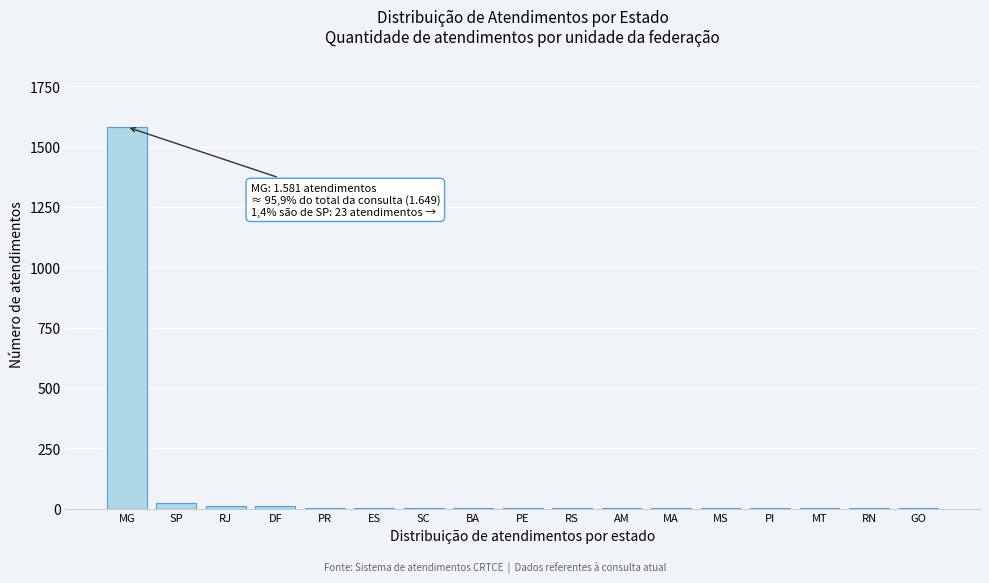

Which has a higher value, SC or MG?

MG